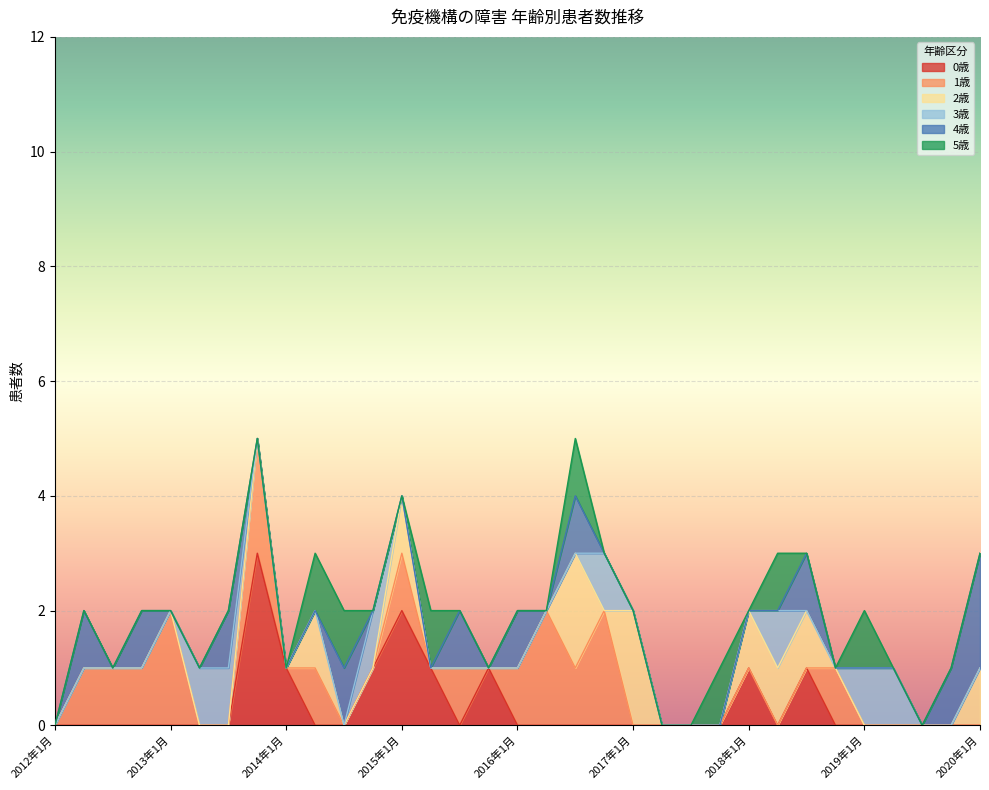

Between 2013年1月 and 2019年7月, which is larger?

2013年1月